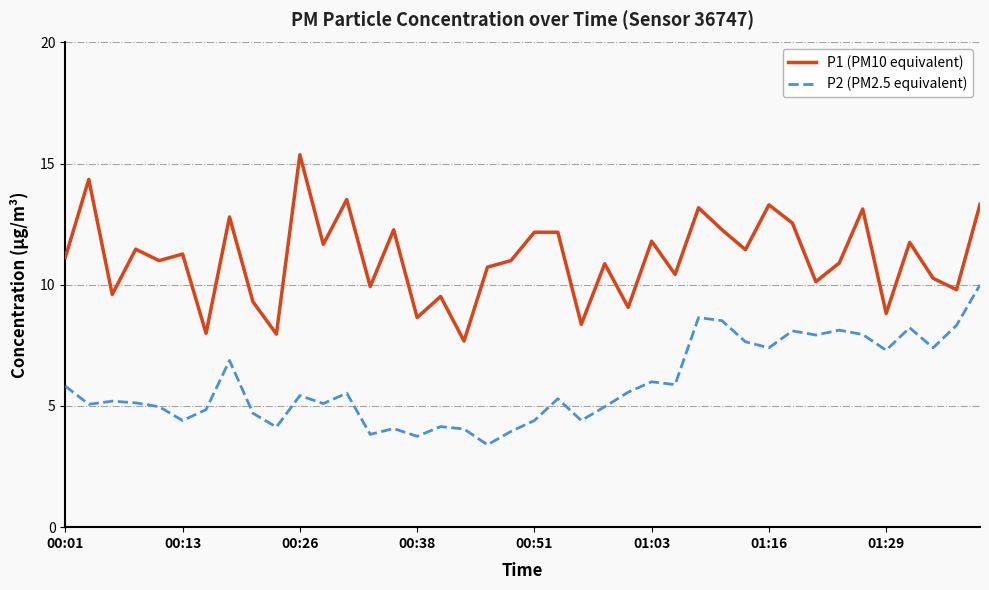

How many distinct data groups are displayed?

2